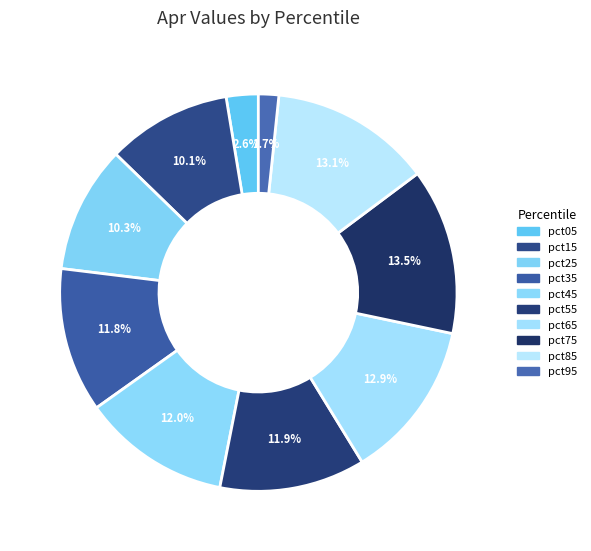

Is it true that pct65 is 13% of the pie?

True